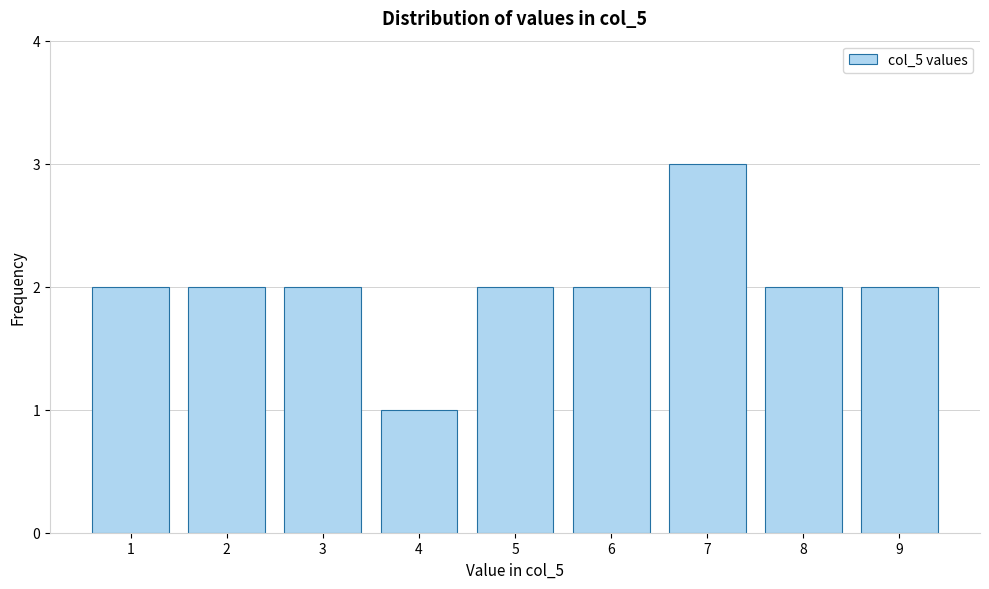

Reading left to right, extract all data points from this chart.

2	2	2	1	2	2	3	2	2